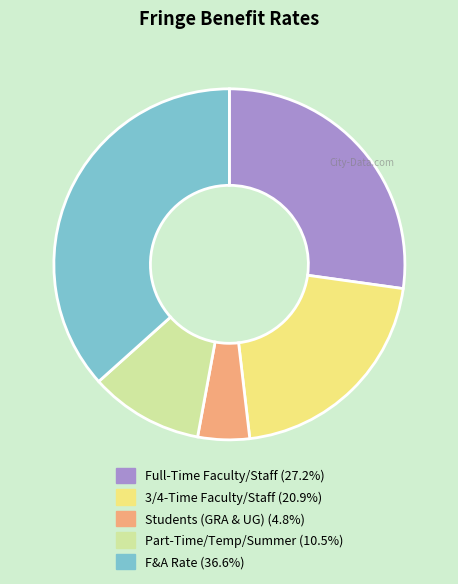

Which has a higher value, Full-Time Faculty/Staff or 3/4-Time Faculty/Staff?

Full-Time Faculty/Staff